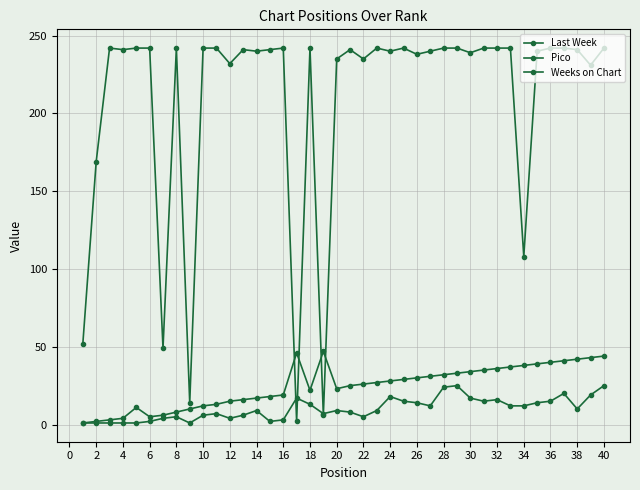

Does the chart have visible grid lines?

Yes